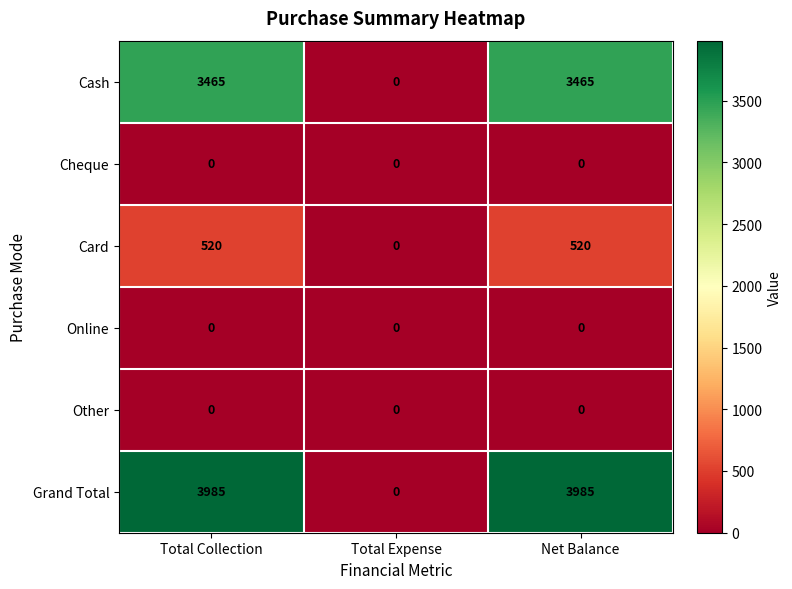

Count the Grand Total values in the range 0 to 3985.

3